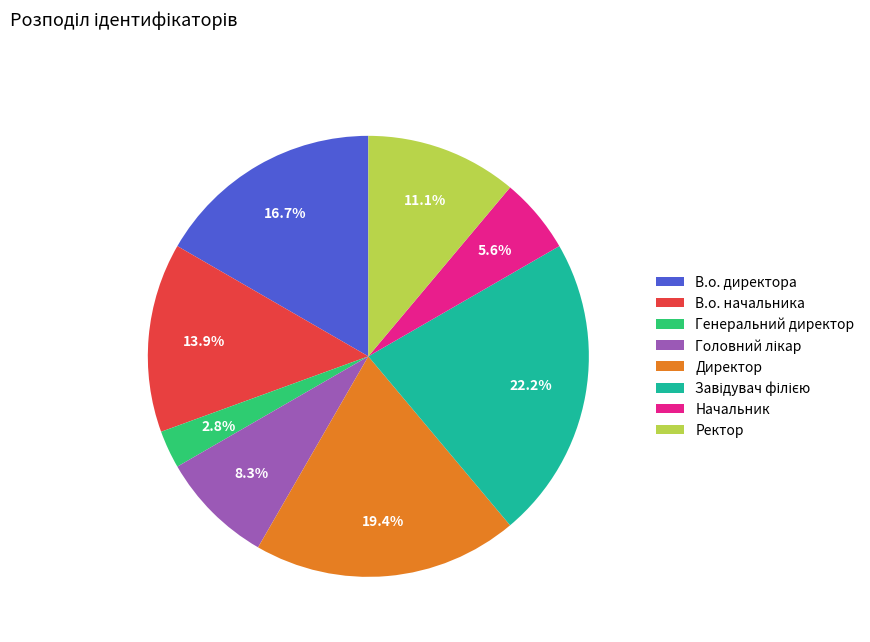

Is there a majority slice in this chart?

No